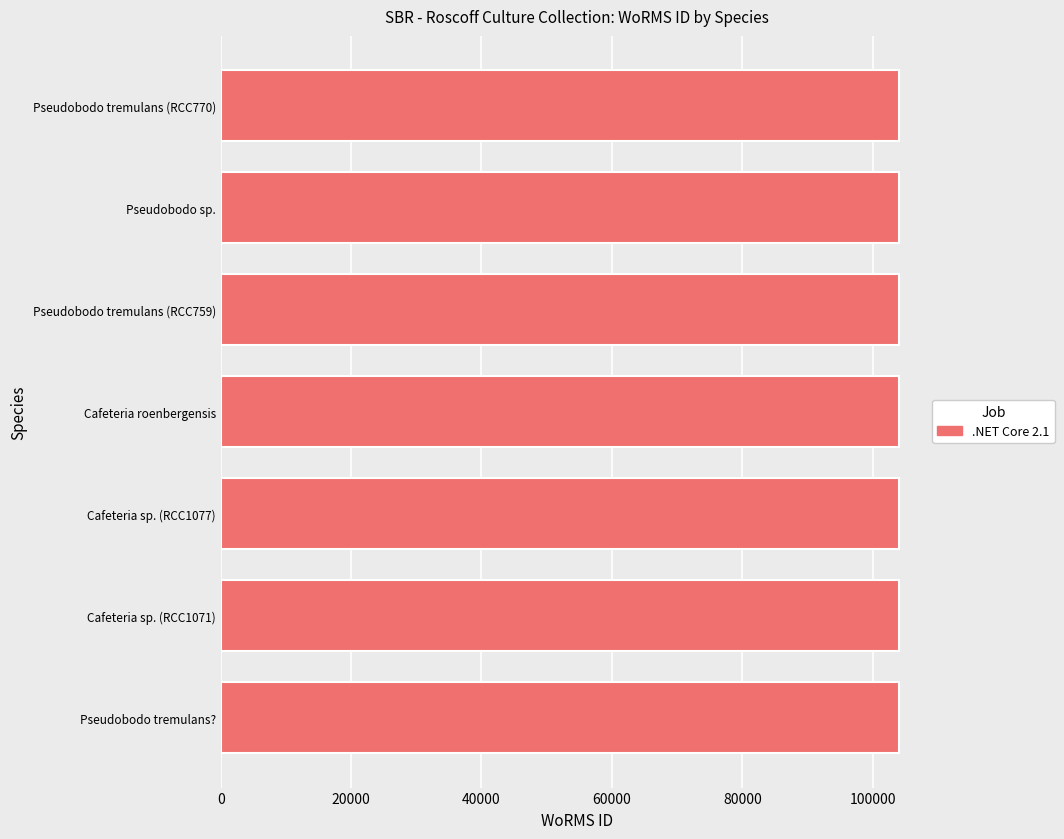

What is the sum of the values at Cafeteria sp. (RCC1071) and Pseudobodo tremulans (RCC770)?

208004